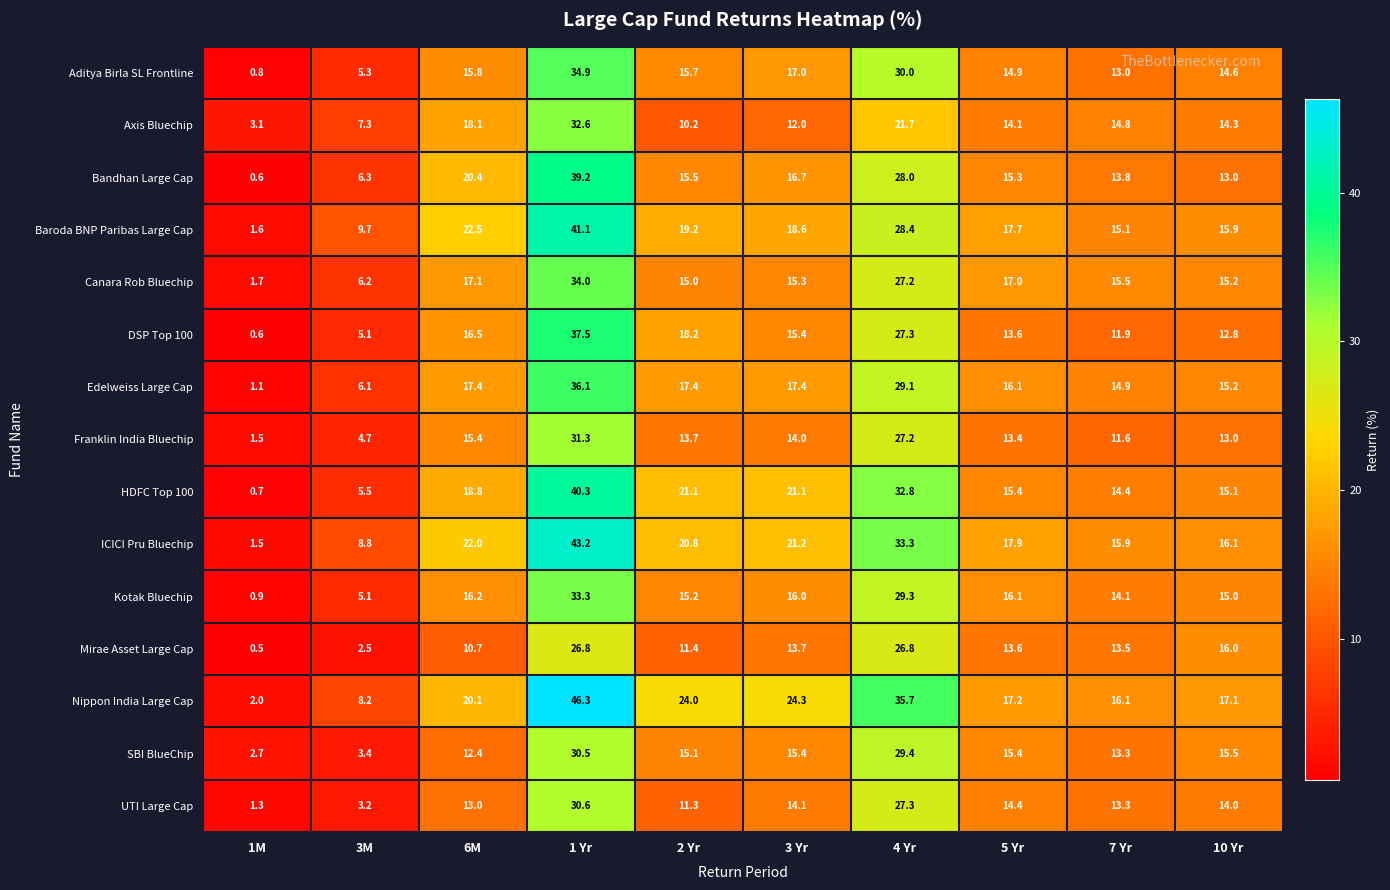

Which series has the largest total across all categories?

Nippon India Large Cap